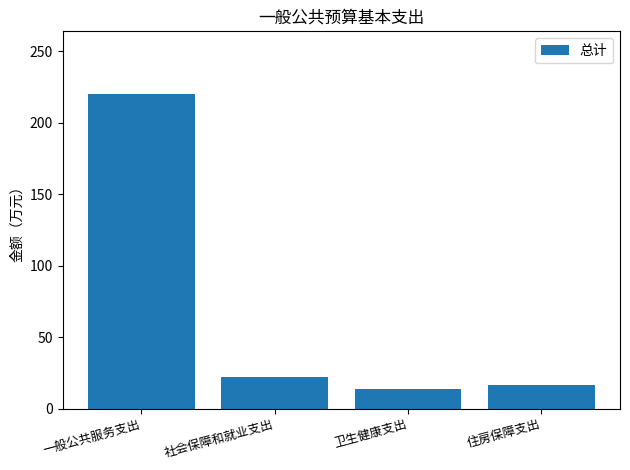

Is it true that the value at 卫生健康支出 is 13.5?

True